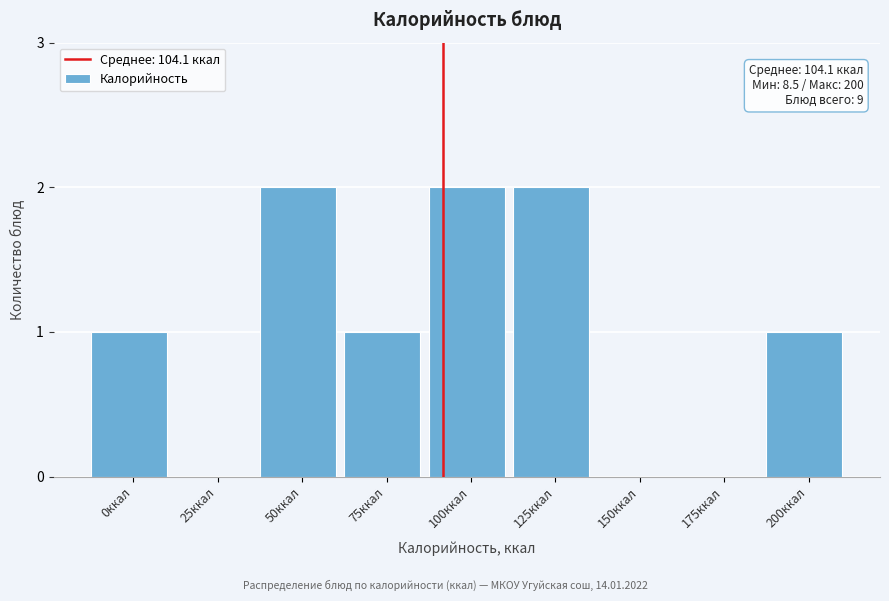

Reading left to right, list all the values displayed in this chart.

0ккал=1	25ккал=0	50ккал=2	75ккал=1	100ккал=2	125ккал=2	150ккал=0	175ккал=0	200ккал=1